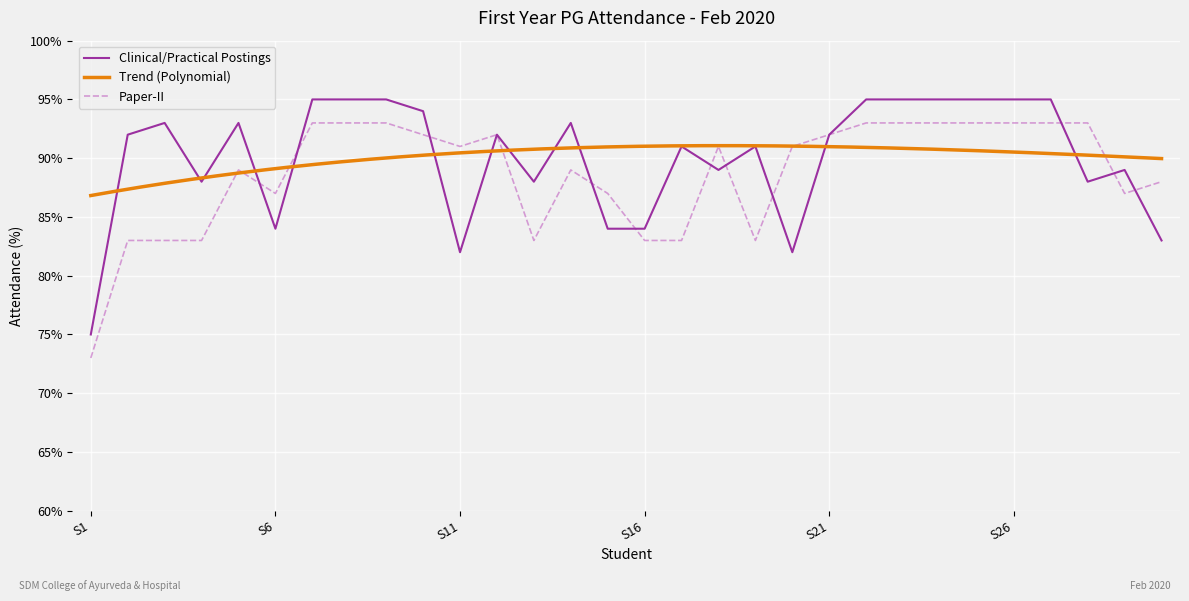

What is the smallest value displayed?

73